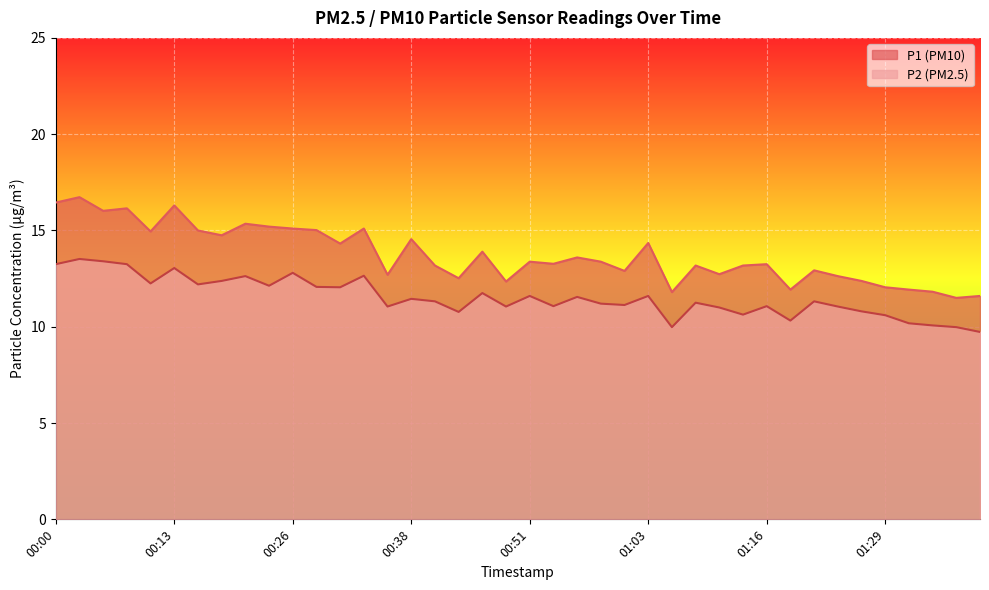

The P2 series shows 16.5 at 01:18. True or false?

False